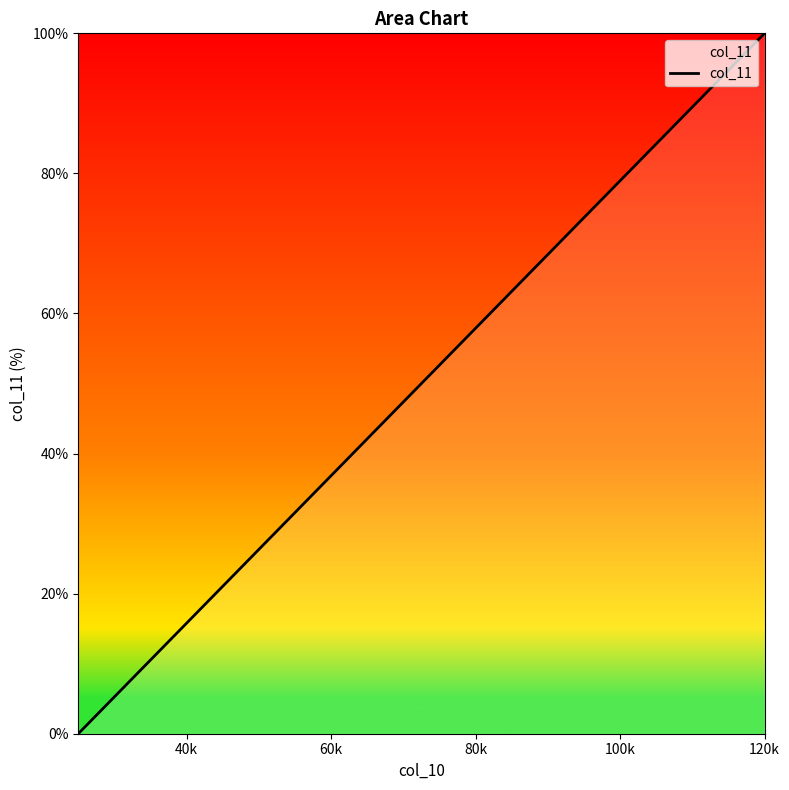

What is the greatest value displayed?

100.0